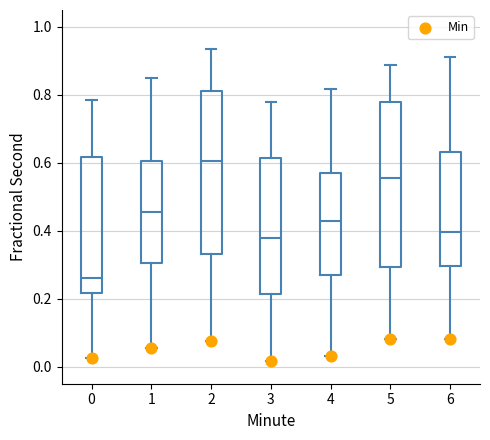

Reading left to right, read every box against the y-axis: the position of its median line, the range the box covers, and the ends of its whiskers. The values are not printed on the chart, so give them approximately, as read against the axis.

0: median 0.26, box 0.22 to 0.62, whiskers 0.02 to 0.78
1: median 0.46, box 0.30 to 0.60, whiskers 0.06 to 0.84
2: median 0.60, box 0.34 to 0.82, whiskers 0.08 to 0.94
3: median 0.38, box 0.22 to 0.62, whiskers 0.02 to 0.78
4: median 0.42, box 0.26 to 0.58, whiskers 0.04 to 0.82
5: median 0.56, box 0.30 to 0.78, whiskers 0.08 to 0.88
6: median 0.40, box 0.30 to 0.64, whiskers 0.08 to 0.92